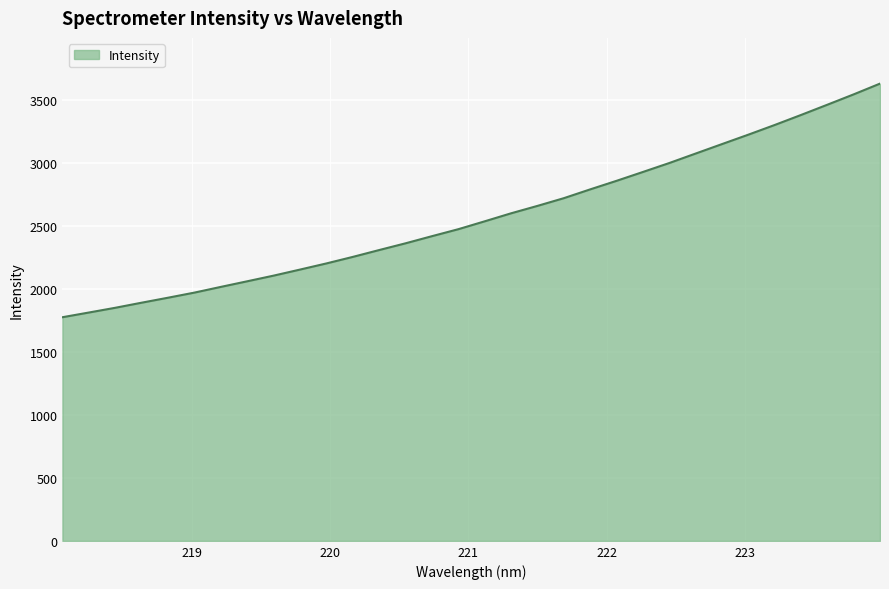

What is the difference between the maximum and minimum values?

1855.3